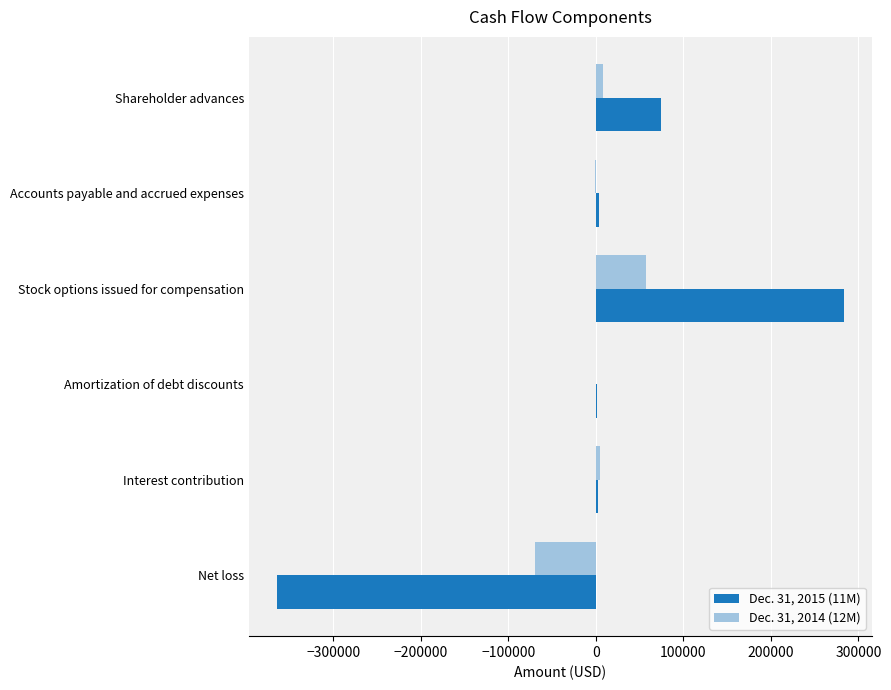

What are all the series names shown in the legend?

Dec. 31, 2015 (11M), Dec. 31, 2014 (12M)